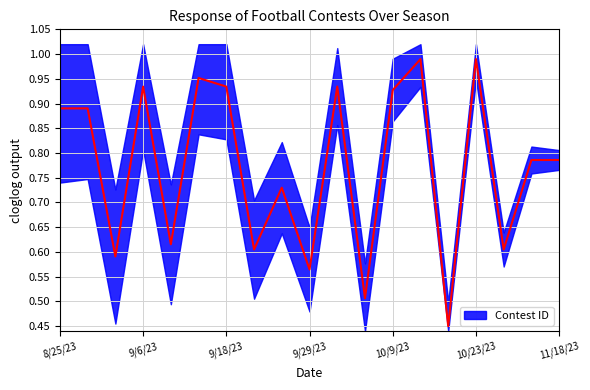

What is the sum of the values at 10/6/23 and 10/19/23?

1.0